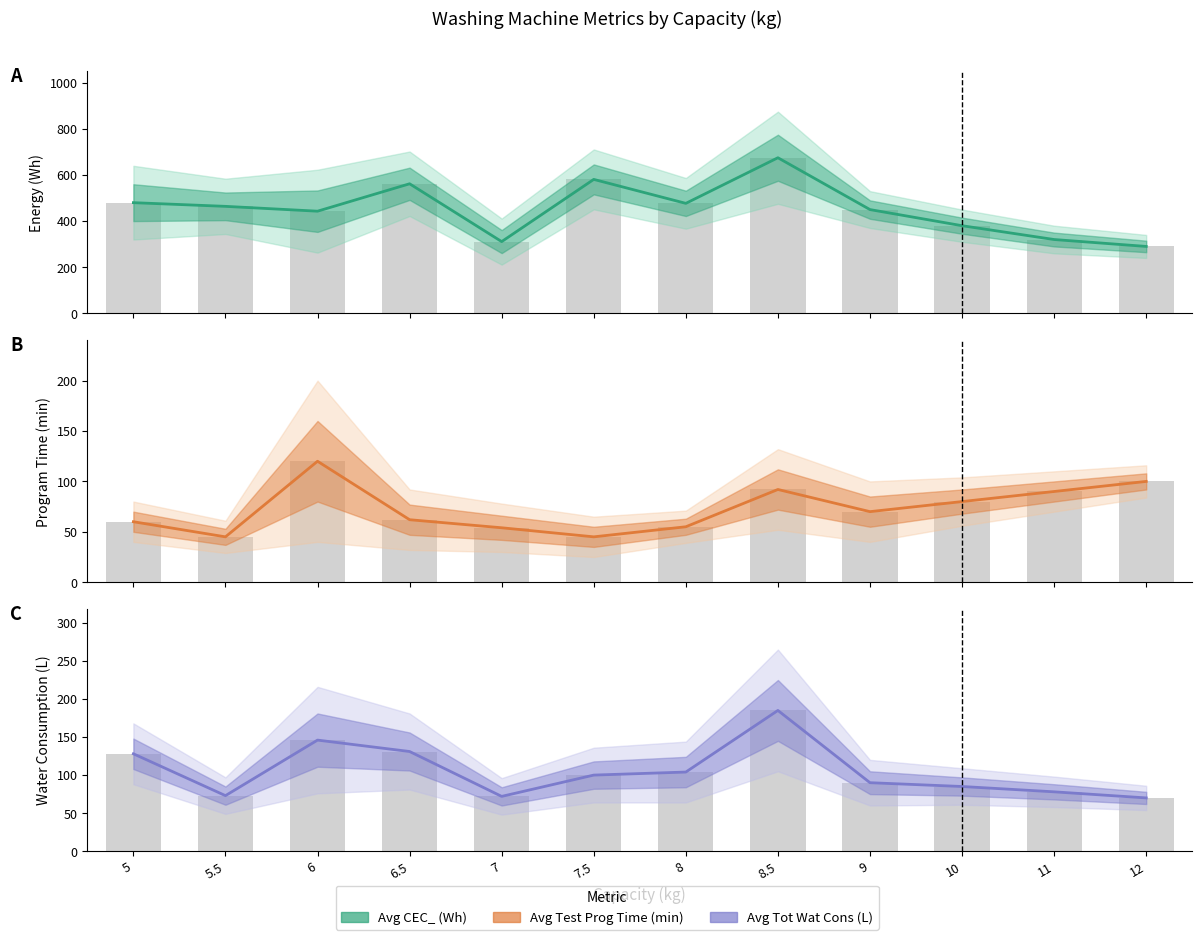

Between 6 and 7, which series saw the biggest shift?

Avg CEC_ (Wh)